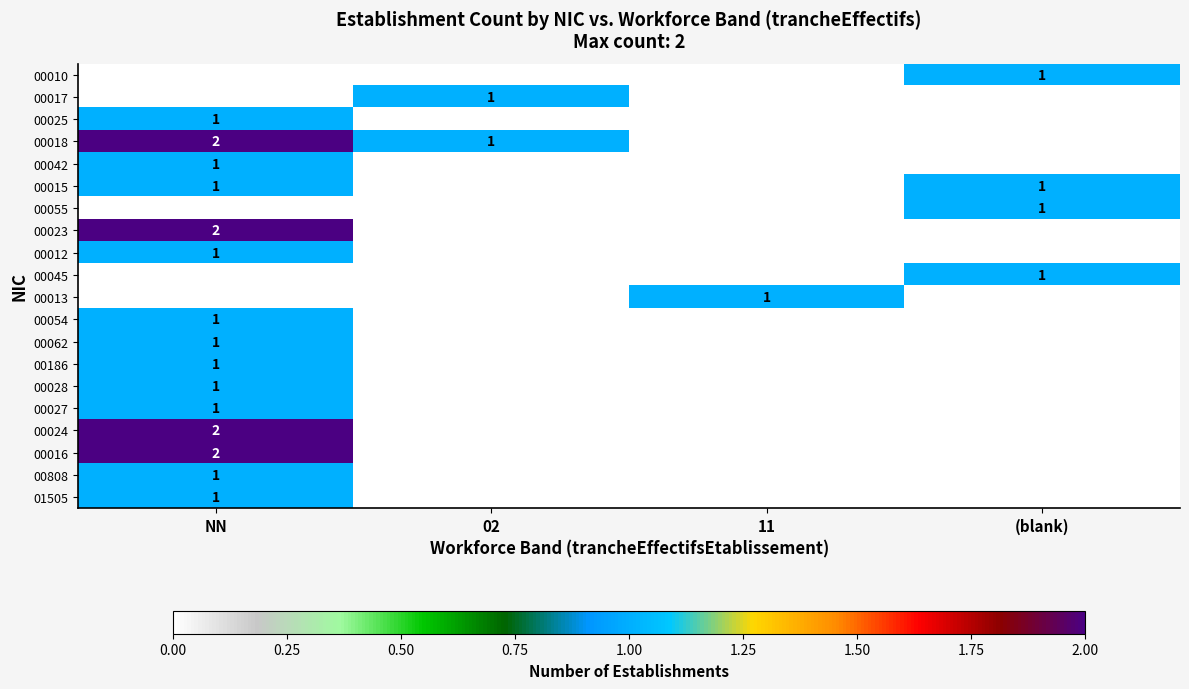

Is it true that 00042 equals 1 at NN?

True